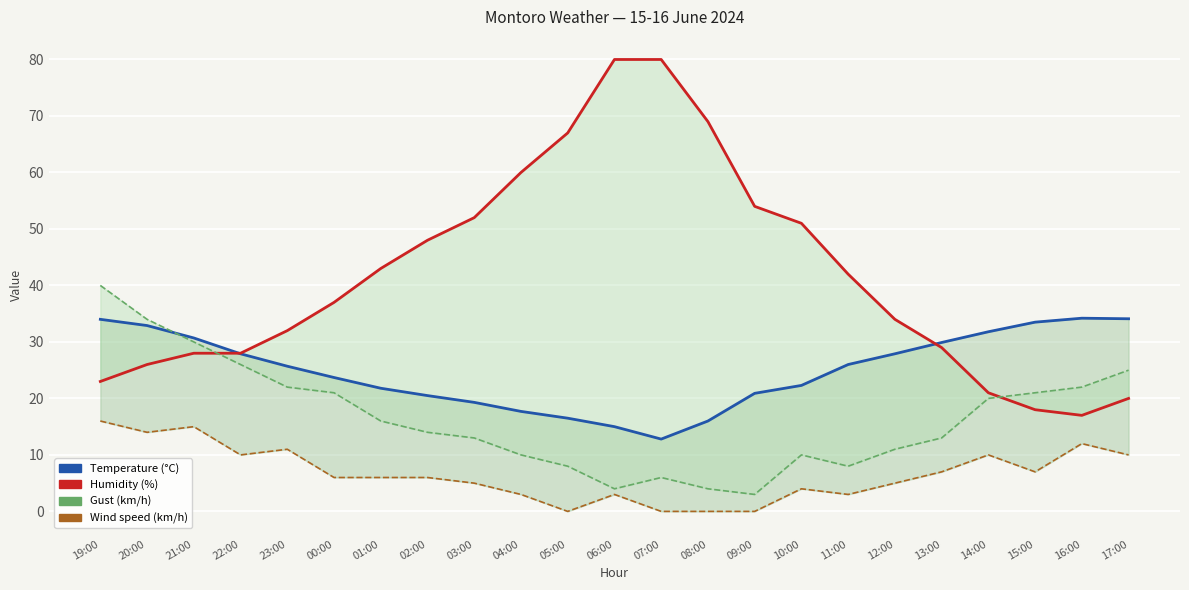

List the series in order of their peak value, highest first.

Humidity (%), Gust (km/h), Temperature (°C), Wind speed (km/h)